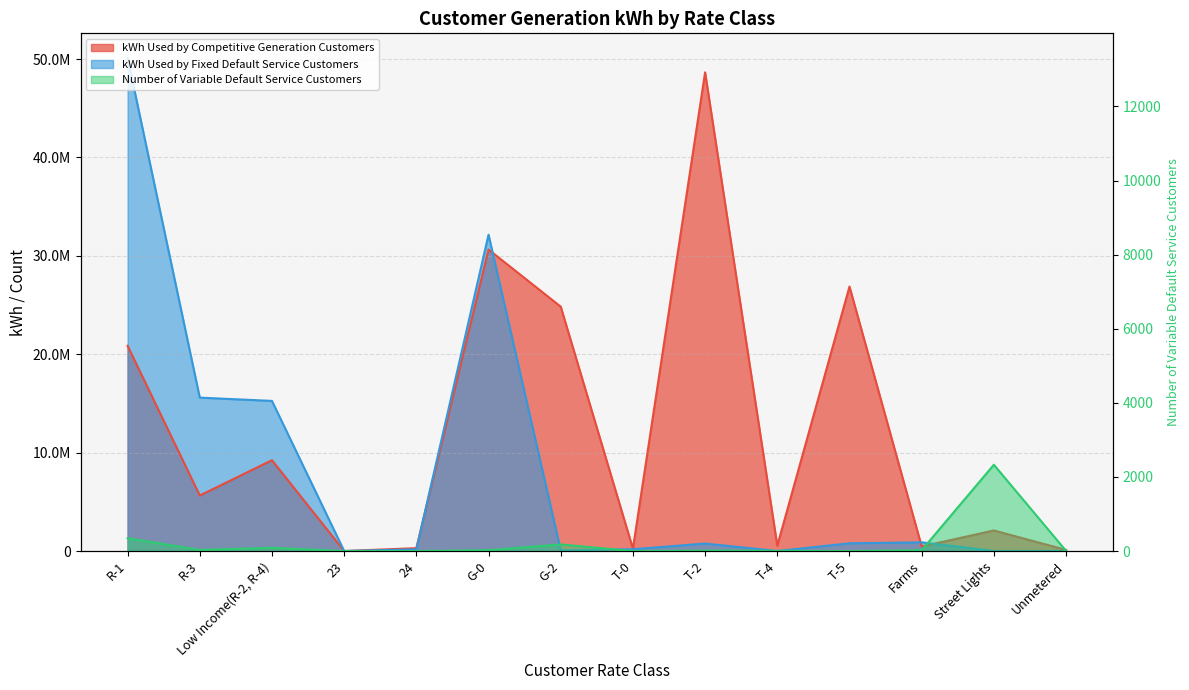

How many lines are shown in the chart?

3